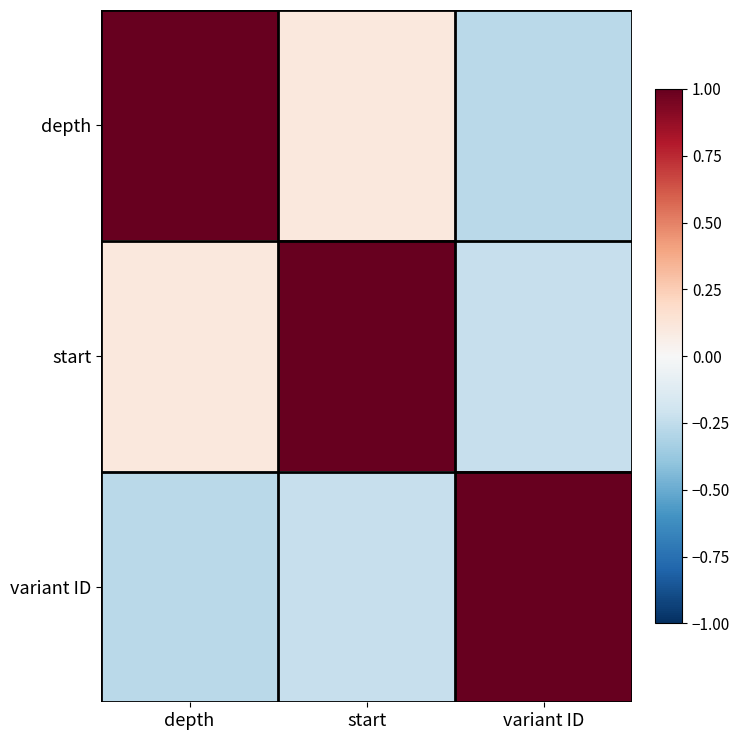

Reading left to right, what are all the values shown in this chart?

depth: depth=1.0	start=0.1	variant ID=-0.3
start: depth=0.1	start=1.0	variant ID=-0.2
variant ID: depth=-0.3	start=-0.2	variant ID=1.0